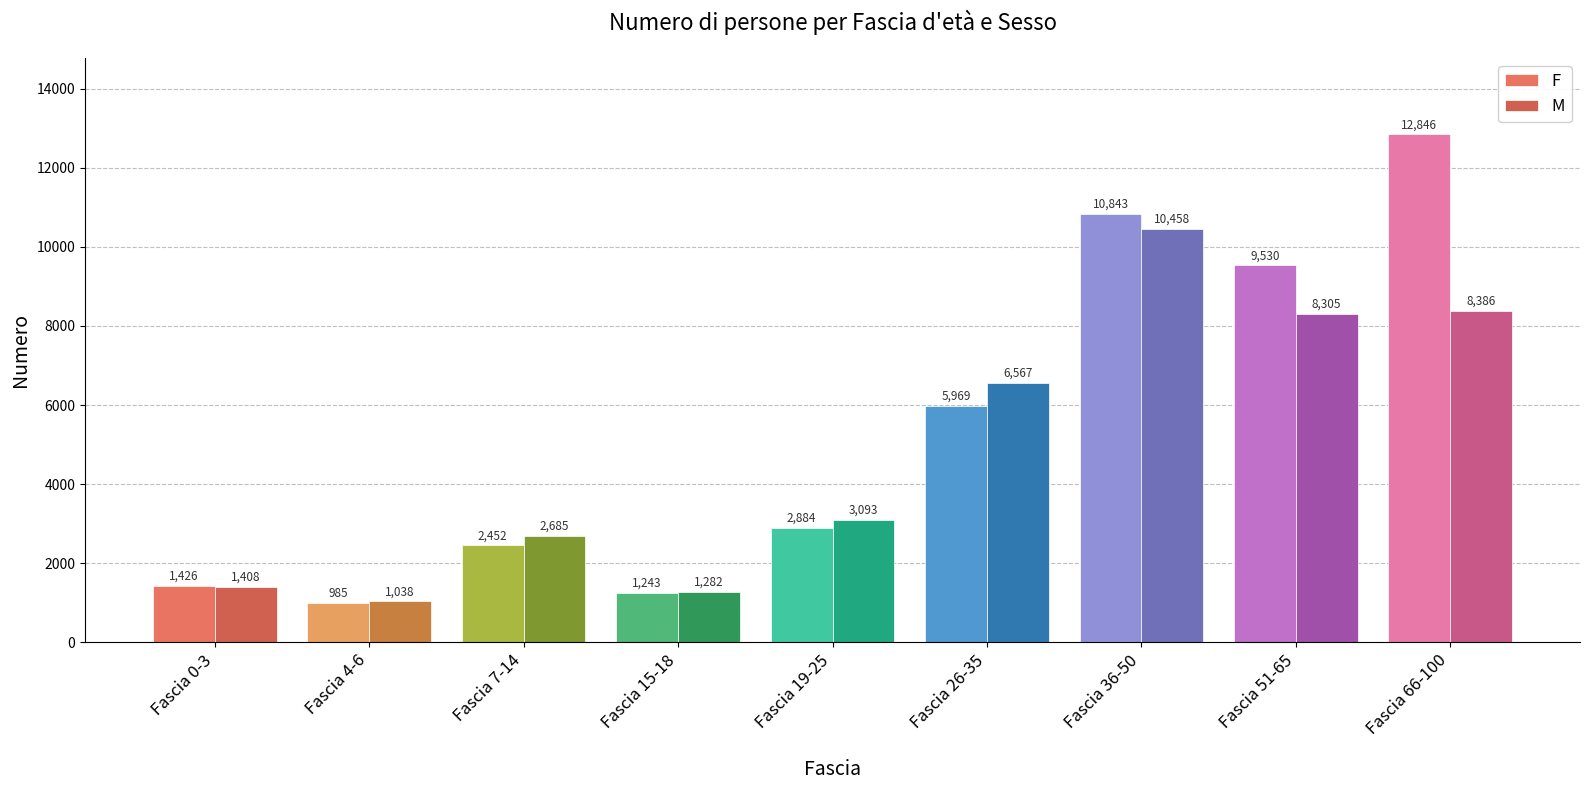

How many data points in F are less than 2884?

4